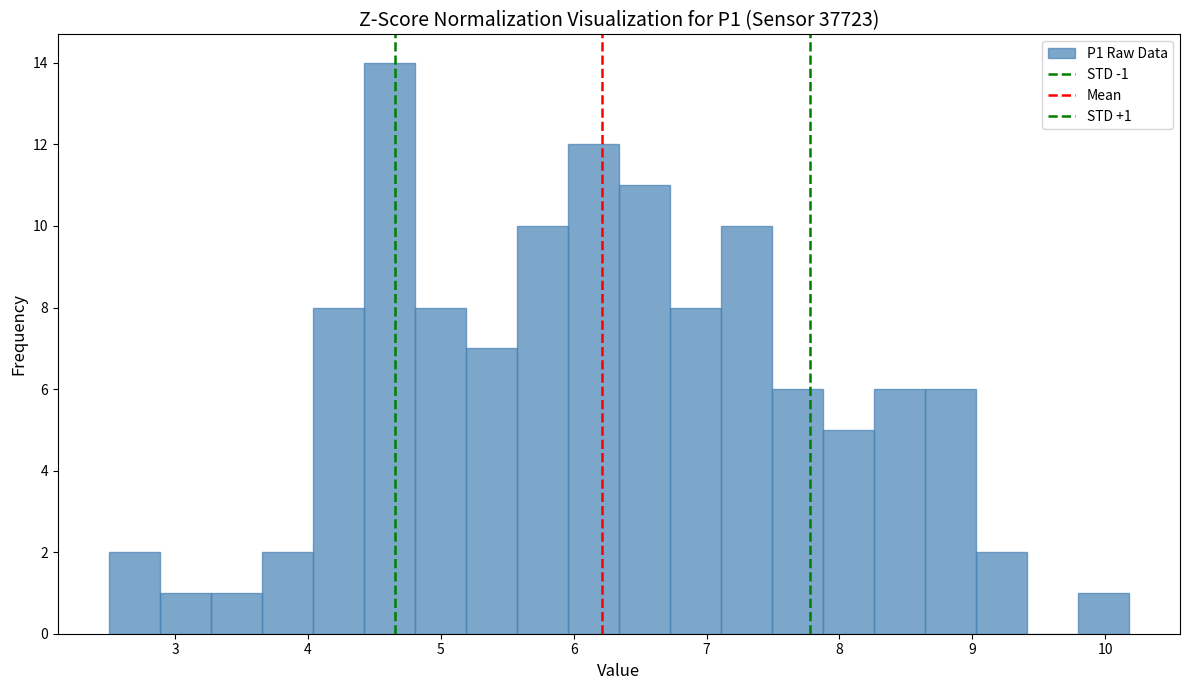

Around what value on the x-axis is the tallest bar? Give the approximate position of its centre, as read against the axis.

4.6